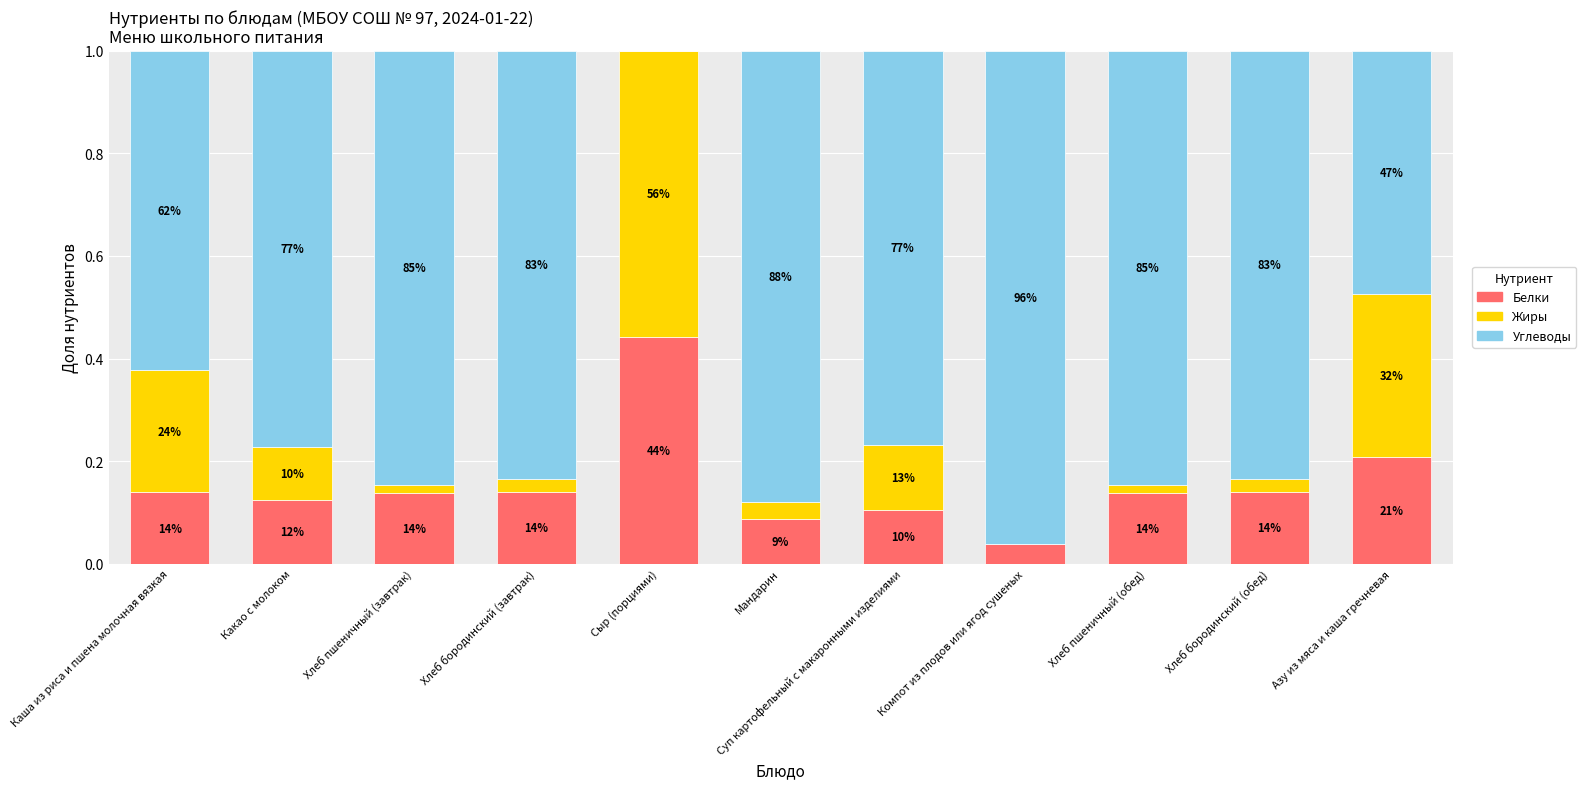

Is it true that Жиры equals 0.0 at Мандарин?

True